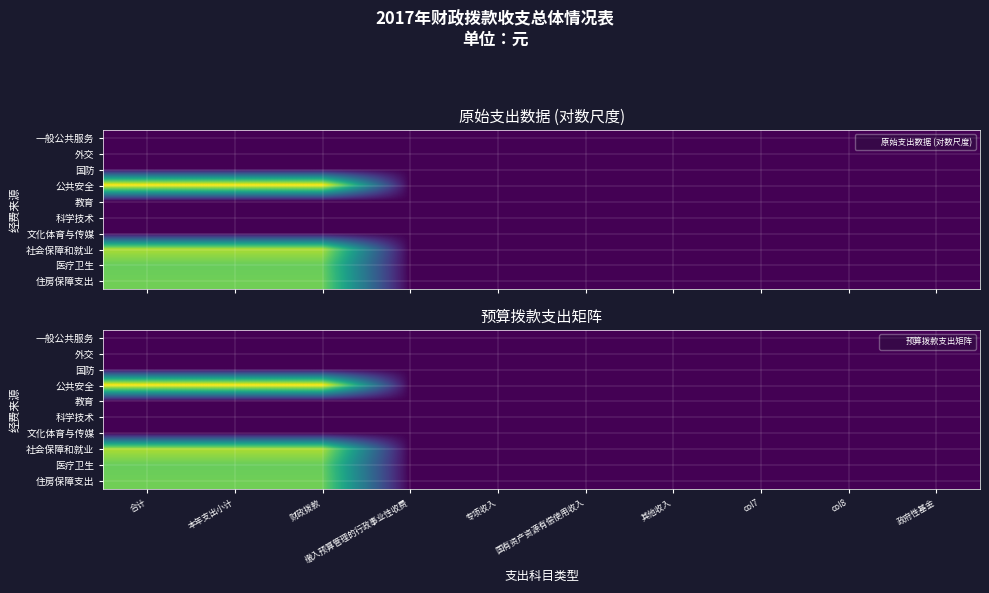

At how many categories does at least one series exceed 4?

3